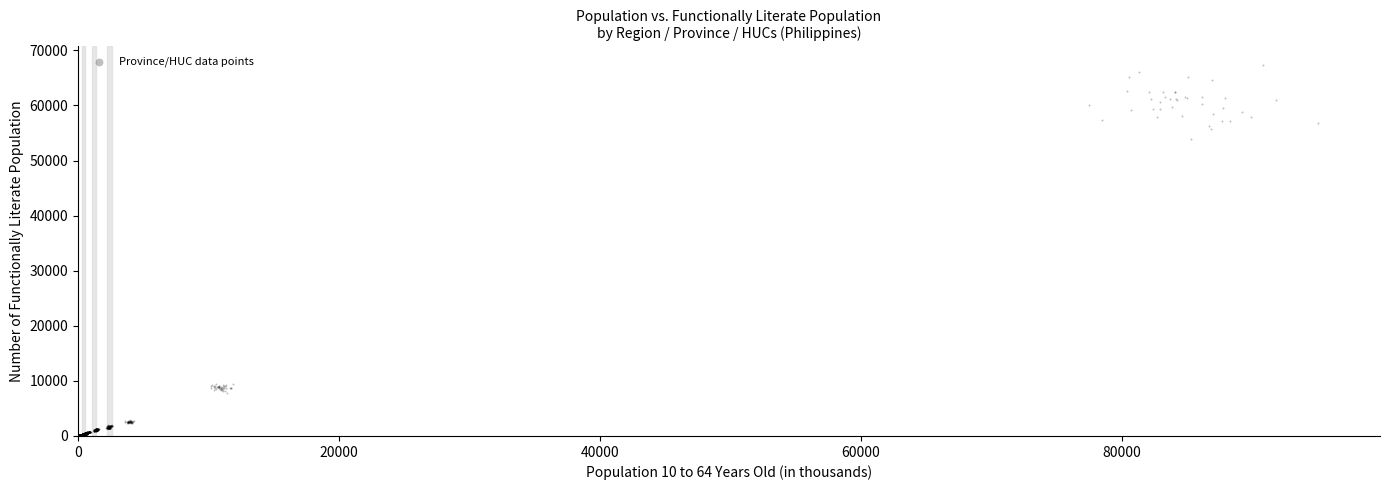

What Y value in the scatter plot is closest to 33697?

53826.4